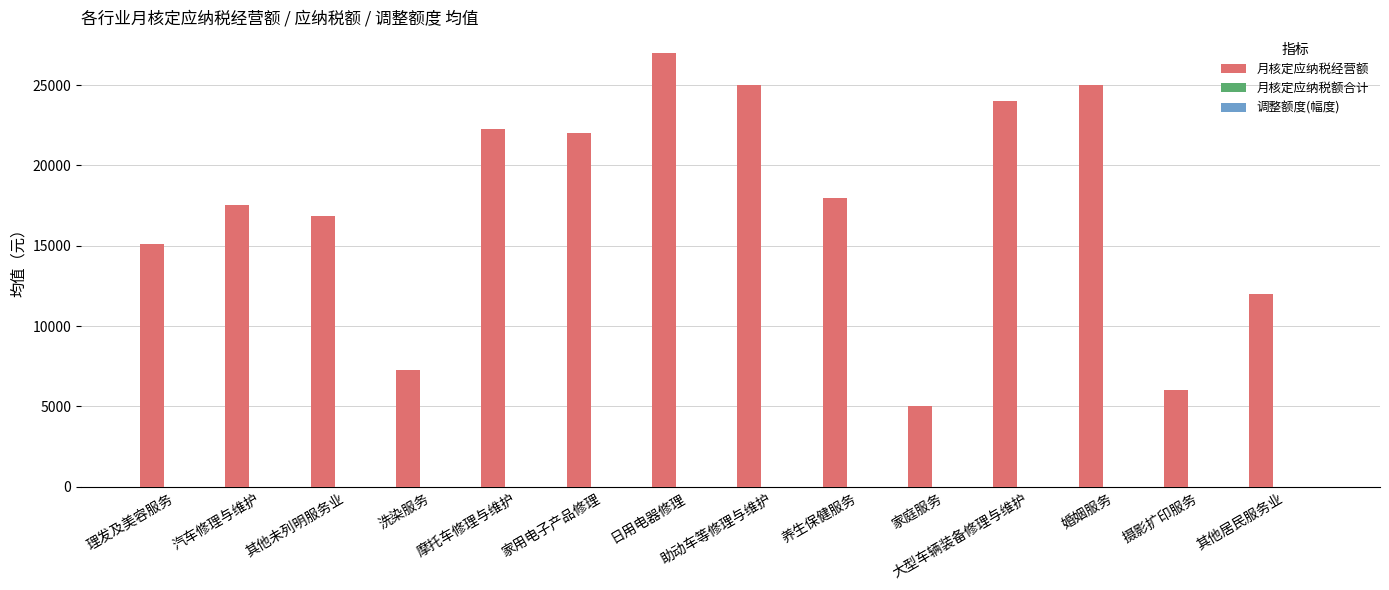

How many bars are there in total?

14